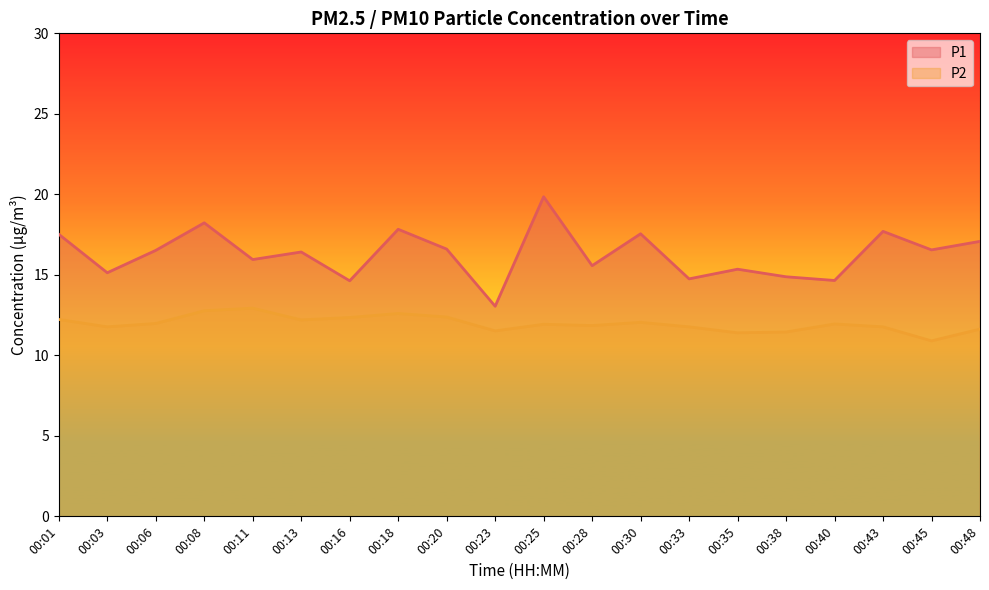

How many lines are shown in the chart?

2